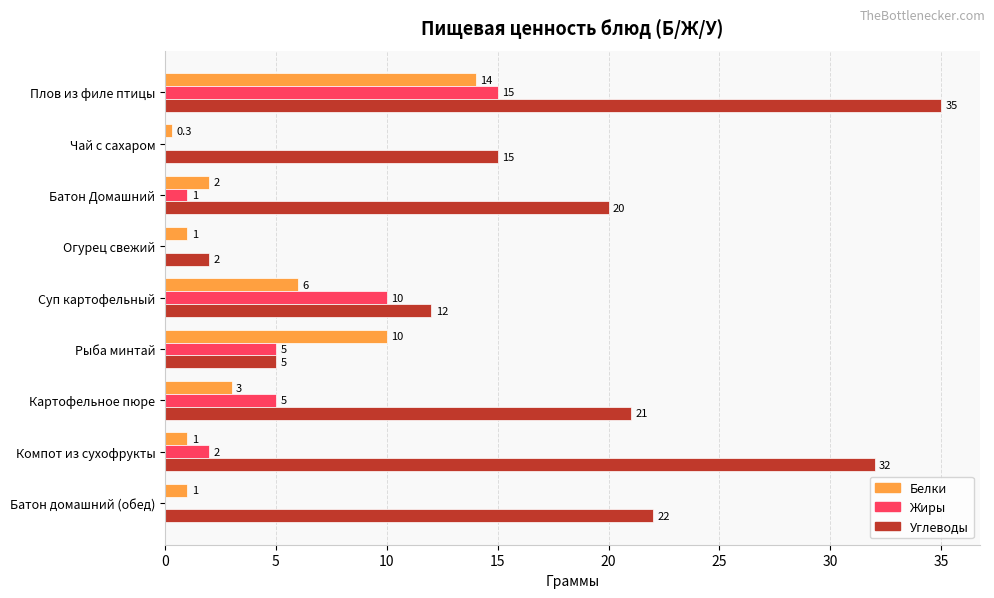

Where is Белки nearest to the value 7?

Суп картофельный